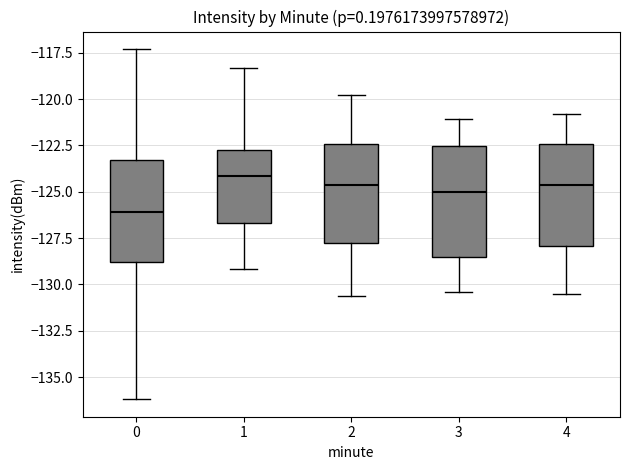

Reading left to right, read every box against the y-axis: the position of its median line, the range the box covers, and the ends of its whiskers. The values are not printed on the chart, so give them approximately, as read against the axis.

0: median -126.0, box -129.0 to -123.5, whiskers -136.0 to -117.5
1: median -124.0, box -126.5 to -122.5, whiskers -129.0 to -118.5
2: median -124.5, box -127.5 to -122.5, whiskers -130.5 to -120.0
3: median -125.0, box -128.5 to -122.5, whiskers -130.5 to -121.0
4: median -124.5, box -128.0 to -122.5, whiskers -130.5 to -121.0